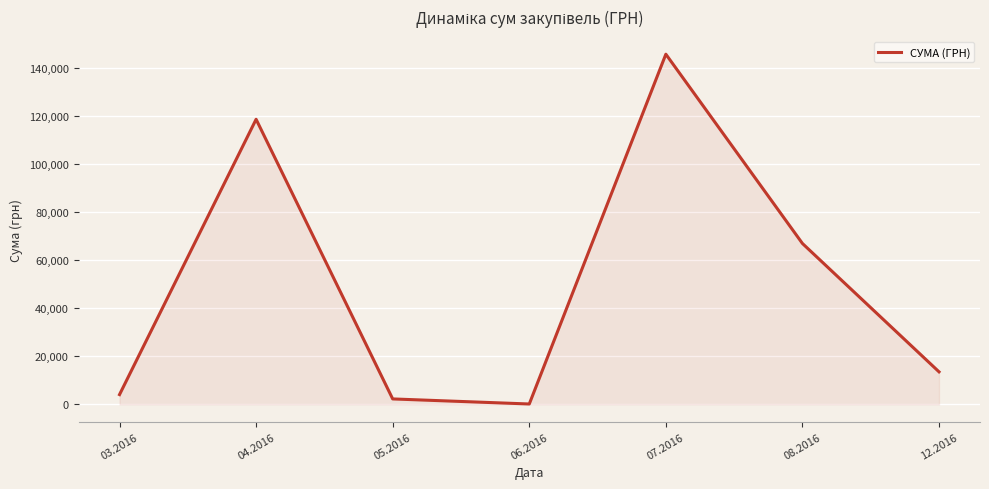

How many interior local peaks (higher than both neighbors) does the data have?

2